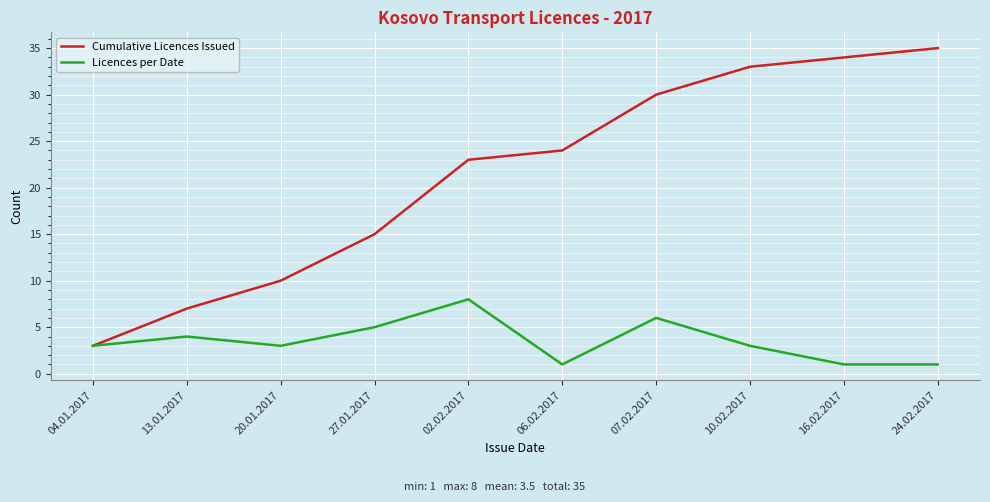

List the series in order of their peak value, highest first.

Cumulative Licences Issued, Licences per Date